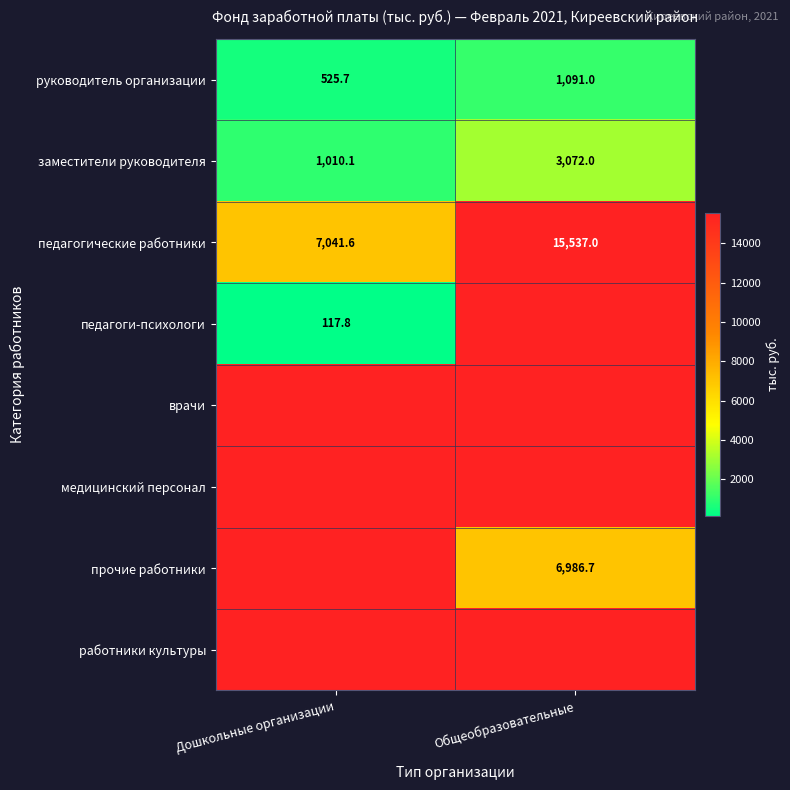

Which label corresponds to the largest value in the chart?

Общеобразовательные